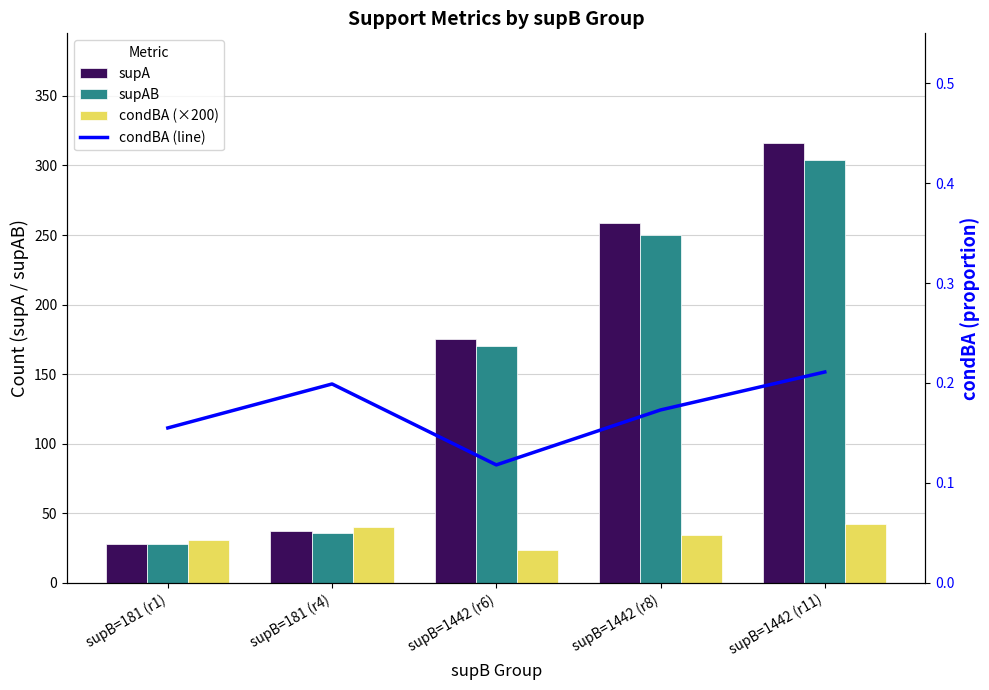

What is the value of the condBA (×200) bar at the 4th from the left?

34.6